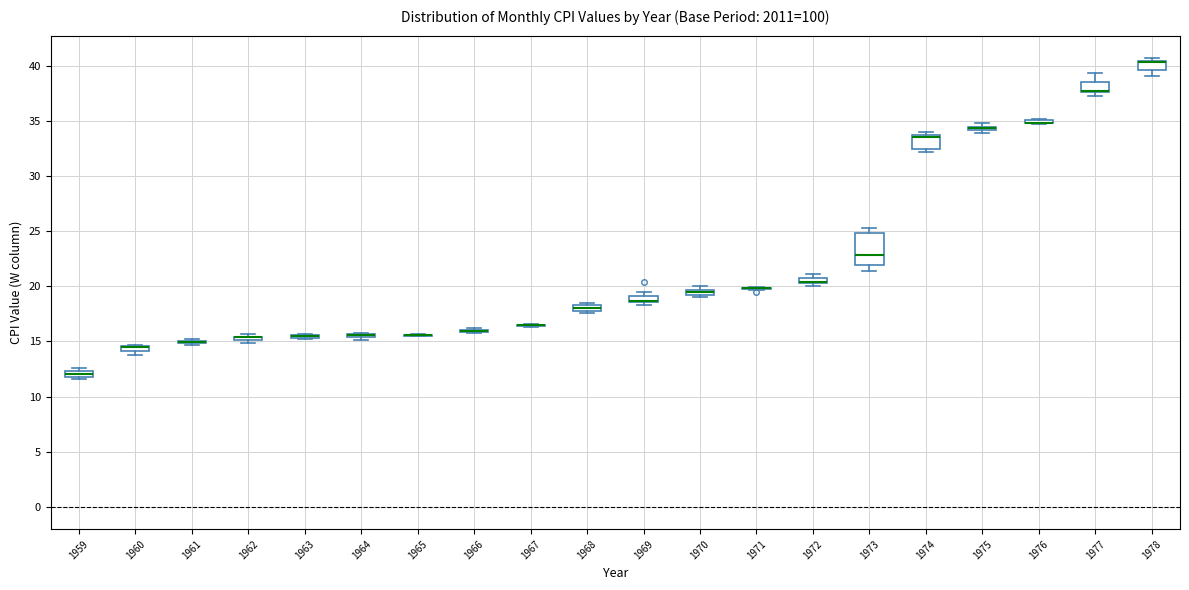

Which box is the tallest, from its lower edge to its upper edge?

1973